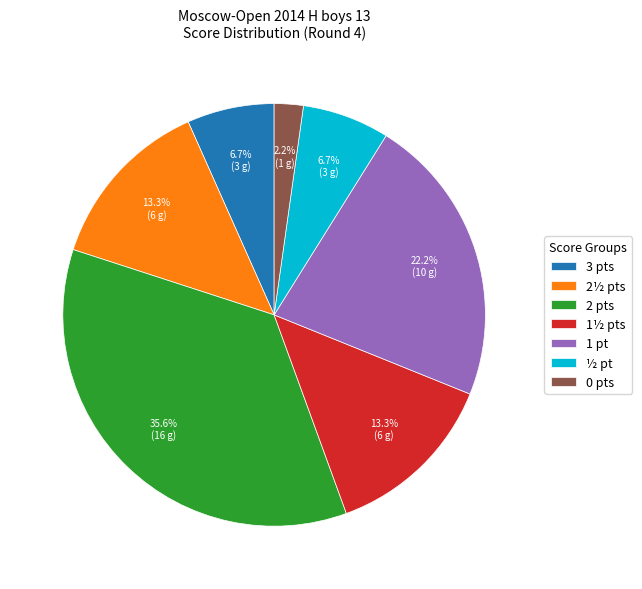

How many segments does this pie chart have?

7